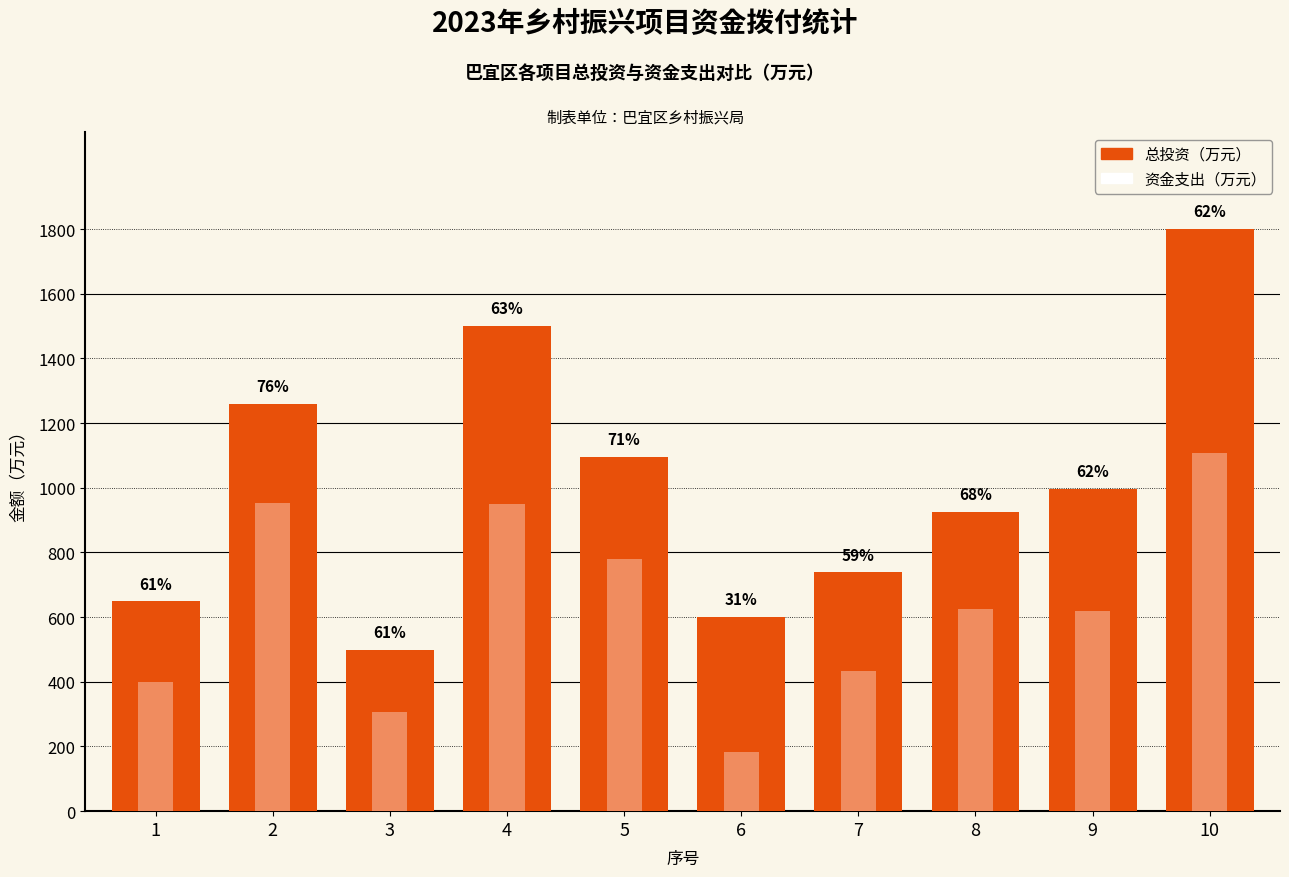

True or false: 总投资（万元） has a value of 997.4 at 9.

True